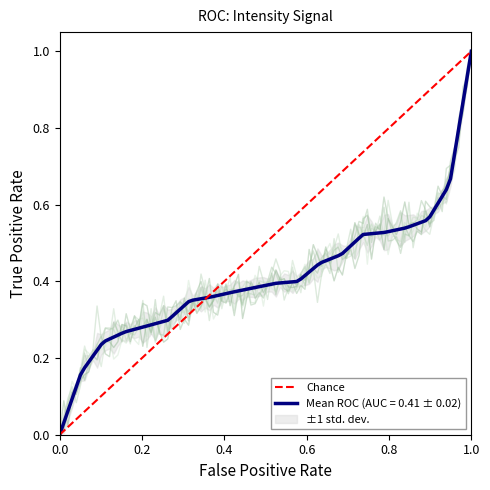

At which label does Mean ROC (AUC = 0.41 ± 0.02) reach its peak?

1.0